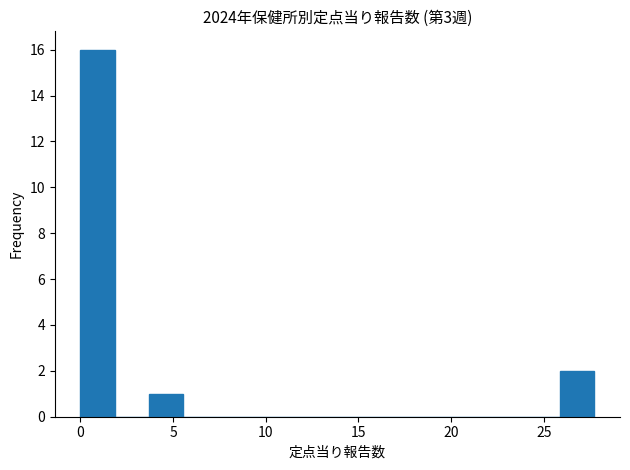

Read against the x-axis, roughly where is the centre of the tallest bar?

1.0